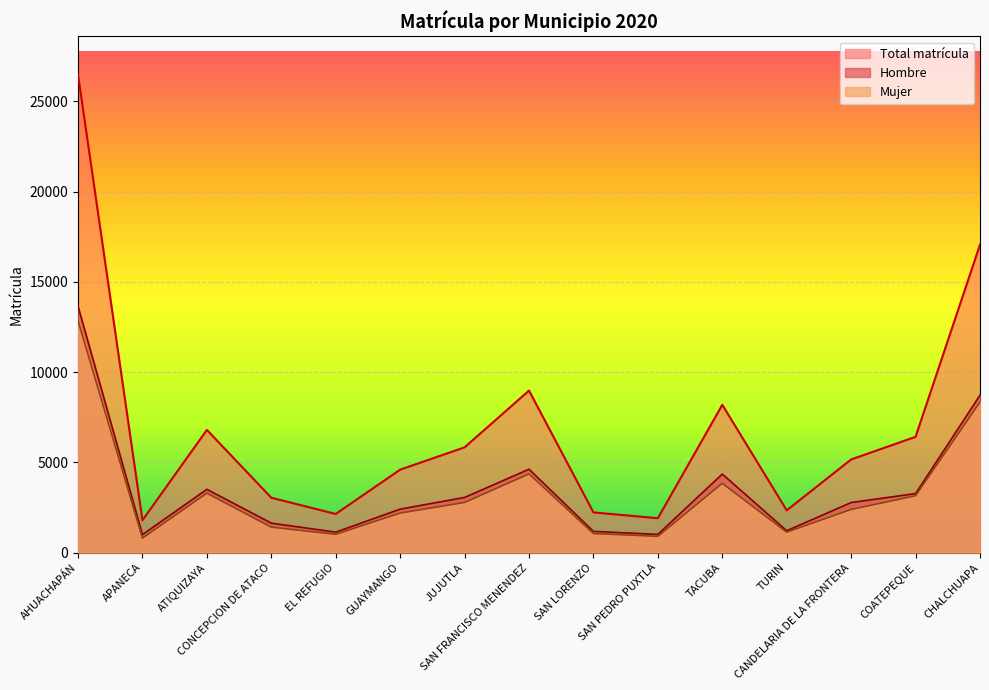

Between SAN PEDRO PUXTLA and ATIQUIZAYA, which is larger?

ATIQUIZAYA